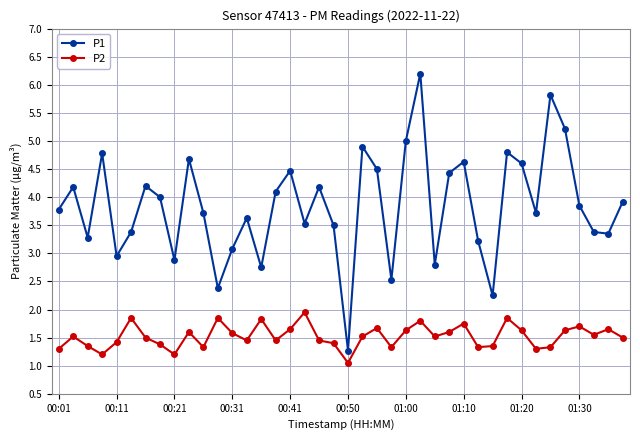

What is the smallest value displayed?

1.1